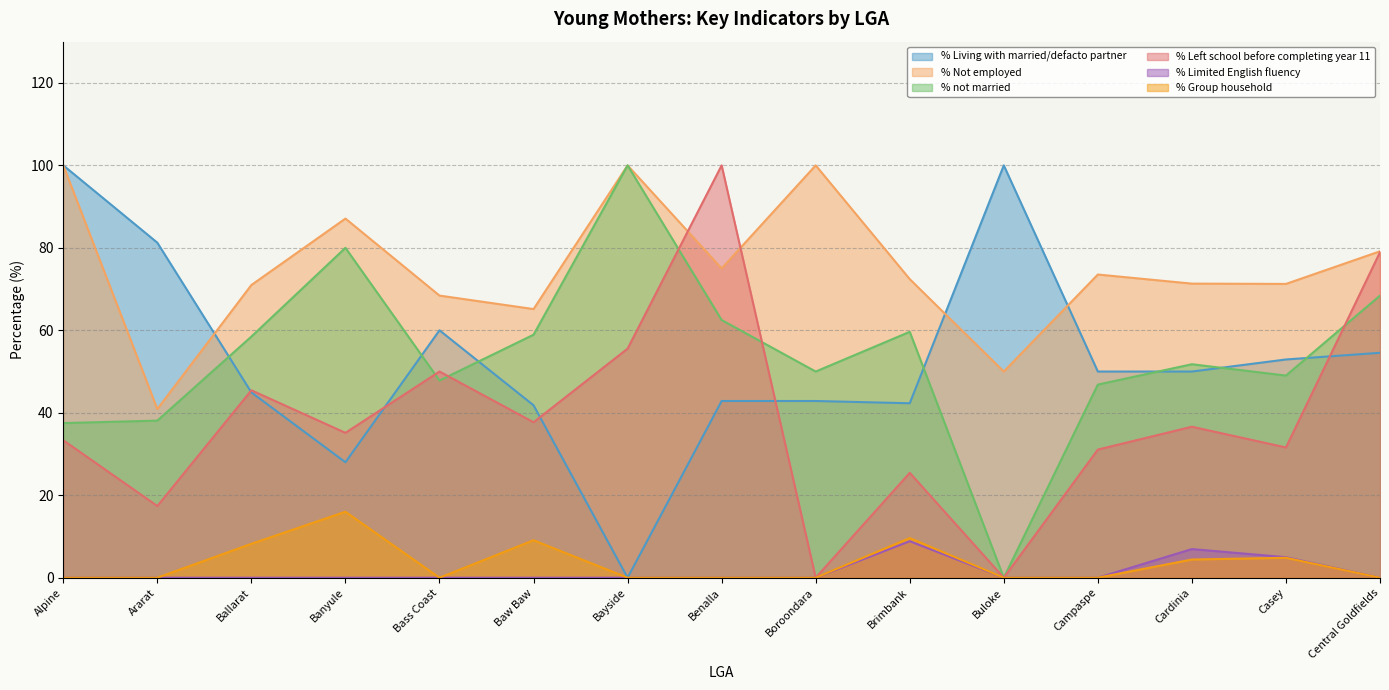

What is the average value of the % Group household series?

3.5